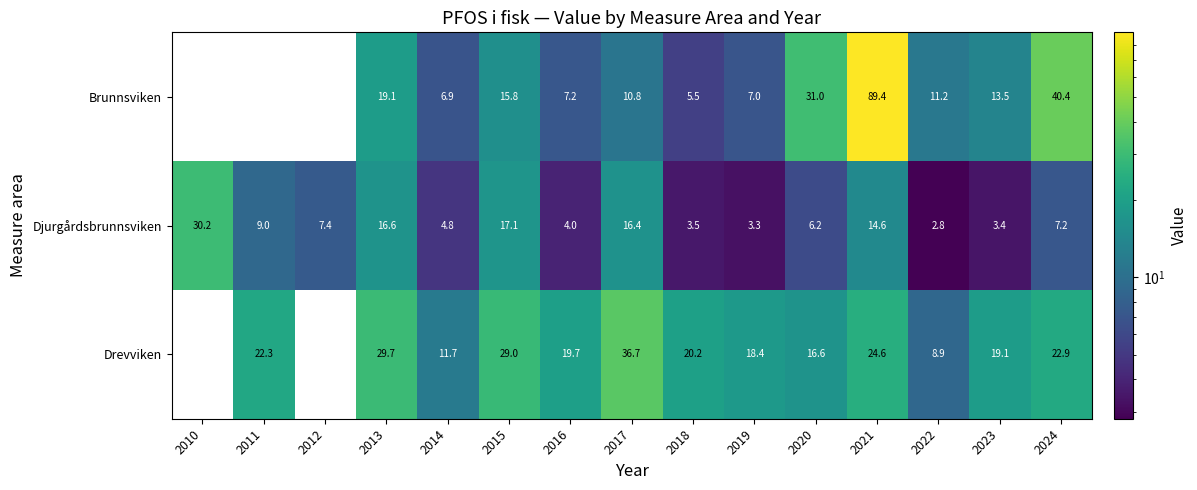

At which category is the sum across all series the highest?

2021